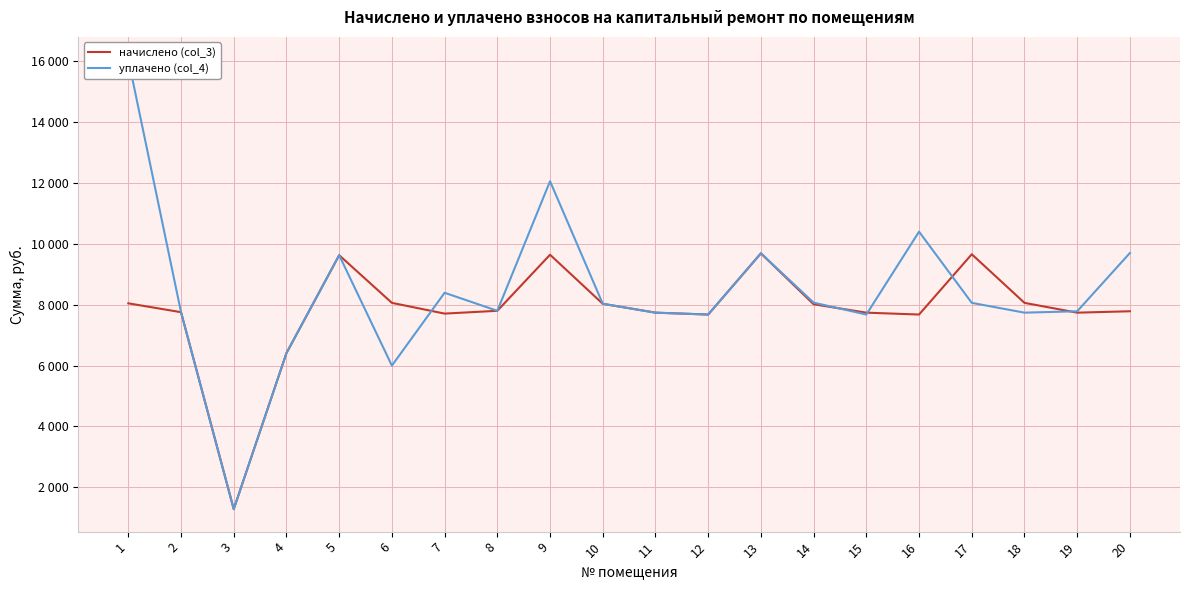

At which label does уплачено (col_4) reach its minimum?

3